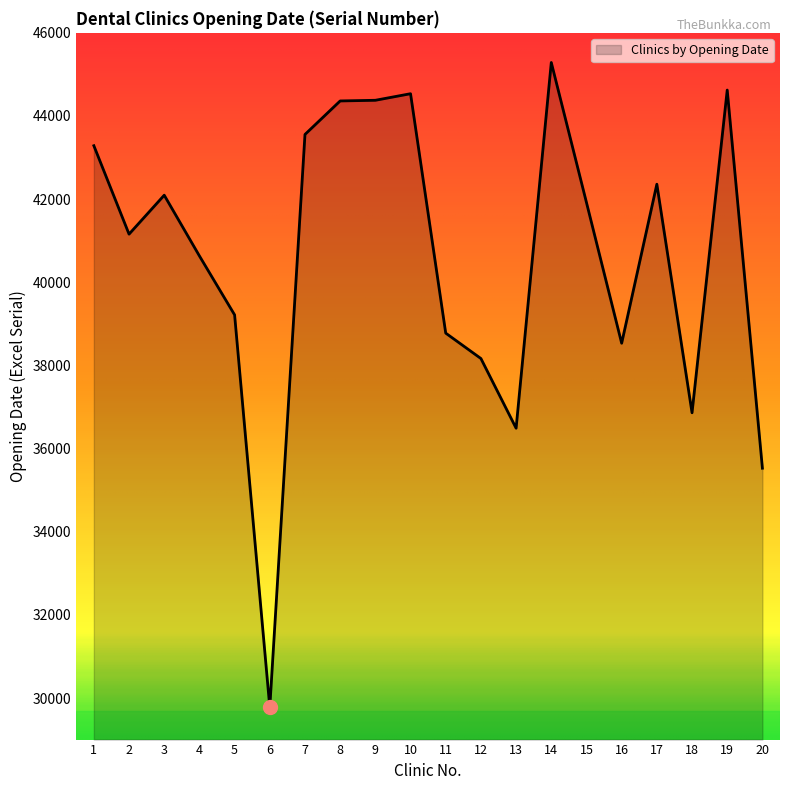

Which category has the lowest value across all series?

6